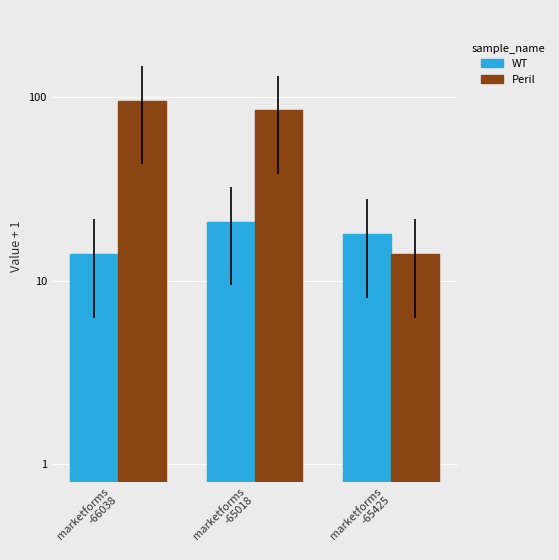

Reading left to right, extract all data points from this chart.

WT: marketforms
-66038=14	marketforms
-65018=21	marketforms
-65425=18
Peril: marketforms
-66038=96	marketforms
-65018=85	marketforms
-65425=14